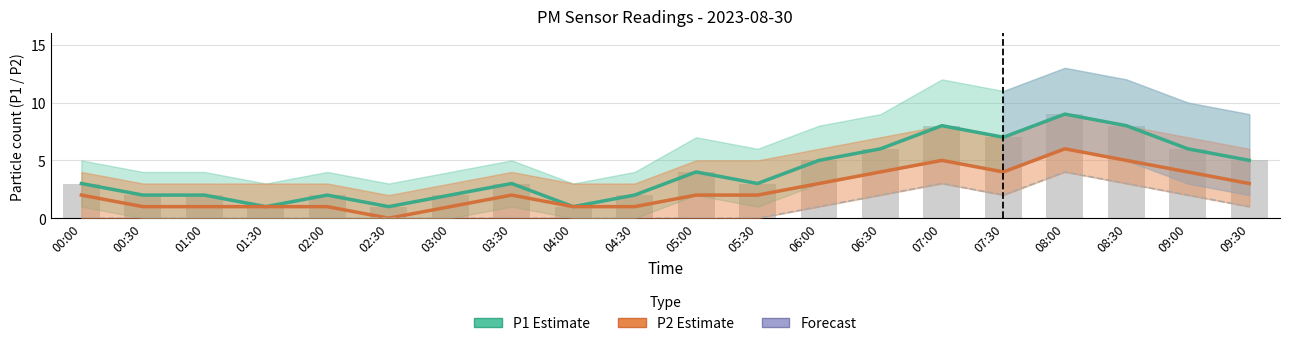

Reading right to left, transcribe all the data shown in this chart.

P1 Estimate: 09:30=5	09:00=6	08:30=8	08:00=9	07:30=7	07:00=8	06:30=6	06:00=5	05:30=3	05:00=4	04:30=2	04:00=1	03:30=3	03:00=2	02:30=1	02:00=2	01:30=1	01:00=2	00:30=2	00:00=3
P2 Estimate: 09:30=3	09:00=4	08:30=5	08:00=6	07:30=4	07:00=5	06:30=4	06:00=3	05:30=2	05:00=2	04:30=1	04:00=1	03:30=2	03:00=1	02:30=0	02:00=1	01:30=1	01:00=1	00:30=1	00:00=2
P2 lower: 09:30=1	09:00=2	08:30=3	08:00=4	07:30=2	07:00=3	06:30=2	06:00=1	05:30=0	05:00=0	04:30=0	04:00=0	03:30=0	03:00=0	02:30=0	02:00=0	01:30=0	01:00=0	00:30=0	00:00=0
Raw P1 readings: 09:30=5	09:00=6	08:30=8	08:00=9	07:30=7	07:00=8	06:30=6	06:00=5	05:30=3	05:00=4	04:30=2	04:00=1	03:30=3	03:00=2	02:30=1	02:00=2	01:30=1	01:00=2	00:30=2	00:00=3